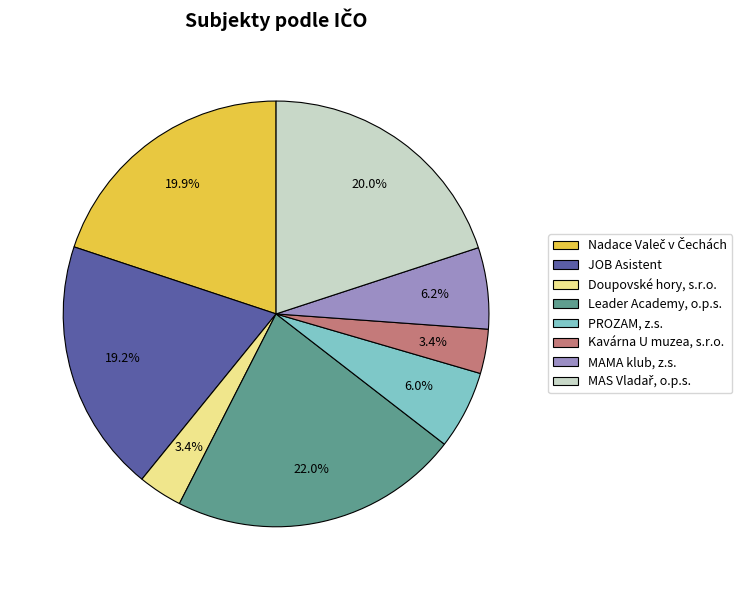

What is the largest slice in the pie chart?

Leader Academy, o.p.s.